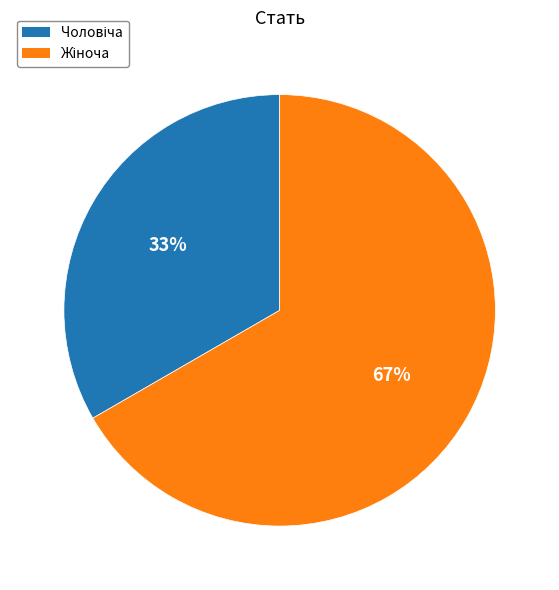

To the nearest percent, what is the average slice percentage?

50%